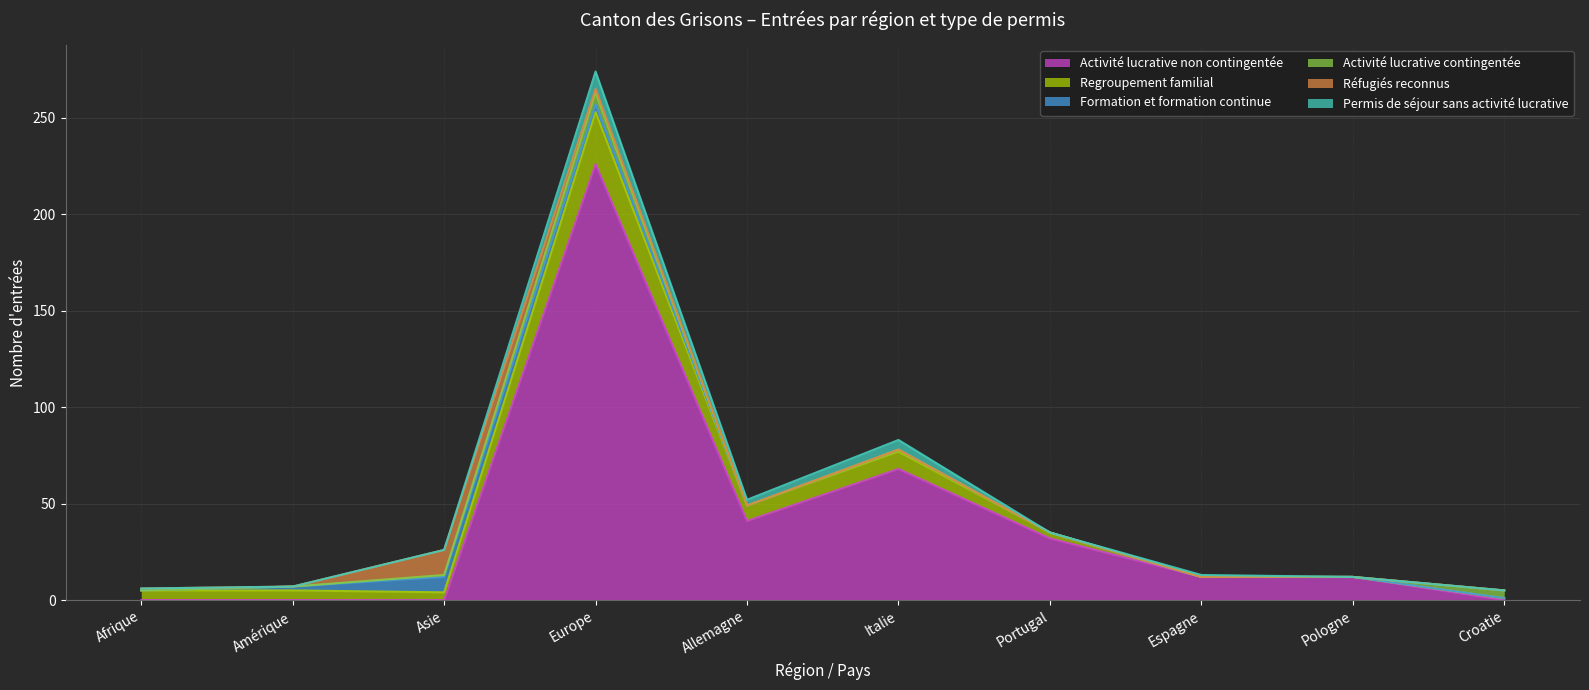

Reading left to right, list all the values displayed in this chart.

Activité lucrative non contingentée: Afrique=0	Amérique=0	Asie=0	Europe=226	Allemagne=41	Italie=68	Portugal=32	Espagne=12	Pologne=12	Croatie=0
Regroupement familial: Afrique=5	Amérique=5	Asie=4	Europe=27	Allemagne=8	Italie=9	Portugal=3	Espagne=0	Pologne=0	Croatie=1
Formation et formation continue: Afrique=0	Amérique=2	Asie=8	Europe=4	Allemagne=0	Italie=1	Portugal=0	Espagne=0	Pologne=0	Croatie=0
Activité lucrative contingentée: Afrique=0	Amérique=0	Asie=1	Europe=6	Allemagne=0	Italie=0	Portugal=0	Espagne=0	Pologne=0	Croatie=4
Réfugiés reconnus: Afrique=1	Amérique=0	Asie=13	Europe=2	Allemagne=0	Italie=0	Portugal=0	Espagne=0	Pologne=0	Croatie=0
Permis de séjour sans activité lucrative: Afrique=0	Amérique=0	Asie=0	Europe=9	Allemagne=3	Italie=5	Portugal=0	Espagne=1	Pologne=0	Croatie=0